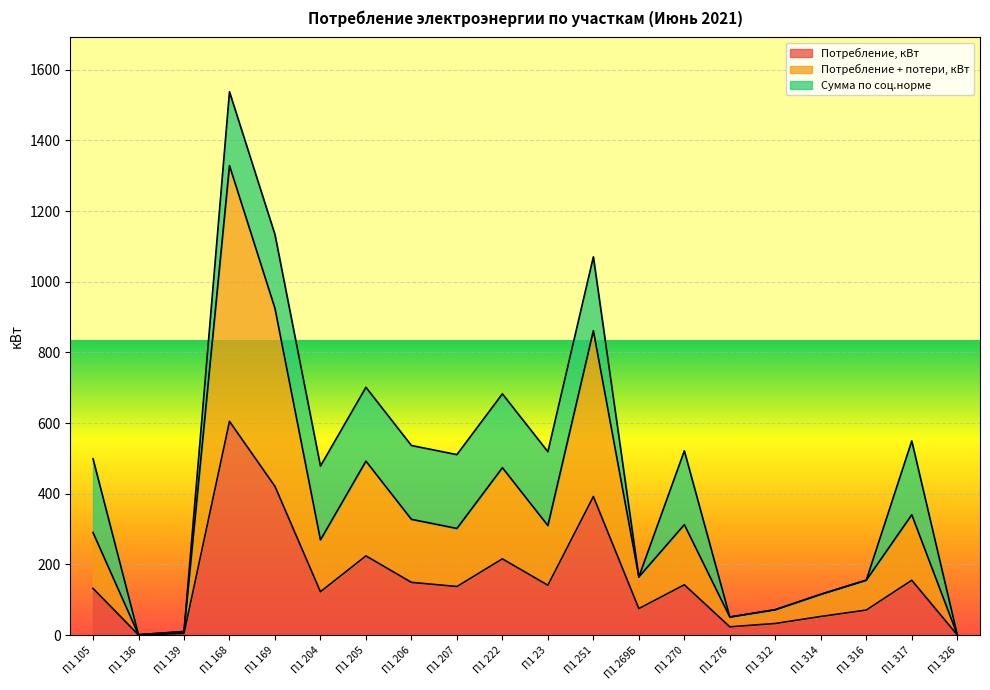

At which category is the sum across all series the highest?

П1 168